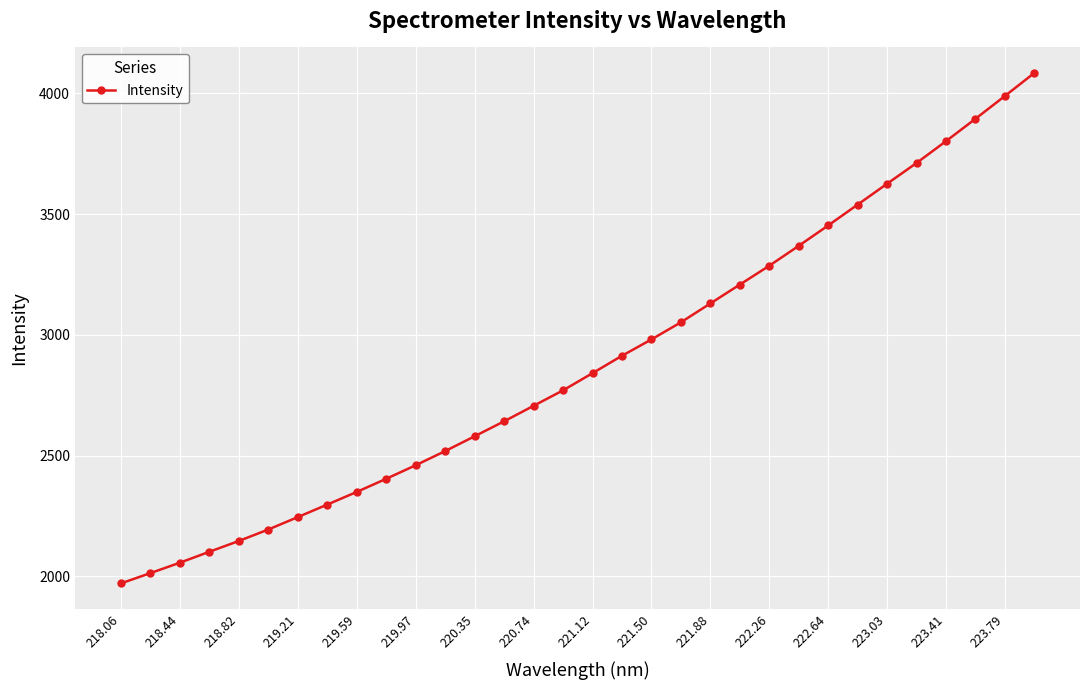

What is the smallest value displayed?

1970.5